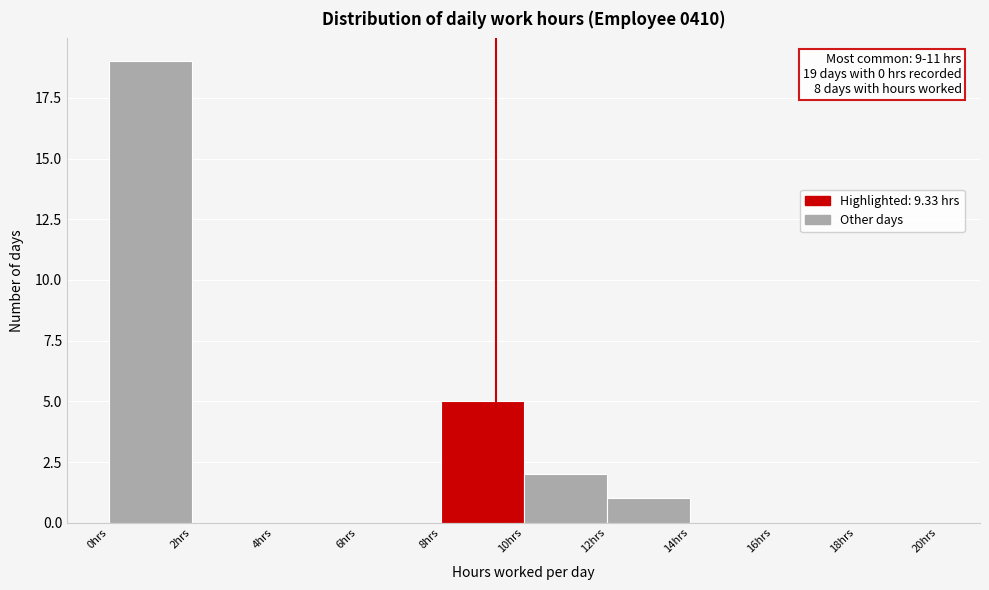

Over which range of the x-axis is the bar tallest?

0 to 2